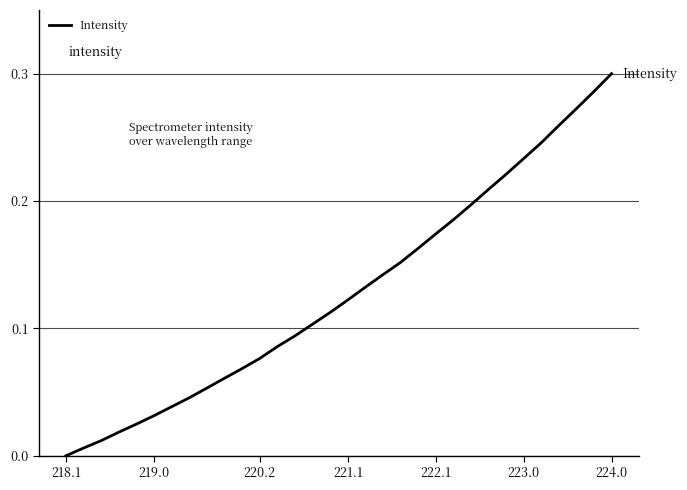

How many lines are shown in the chart?

1